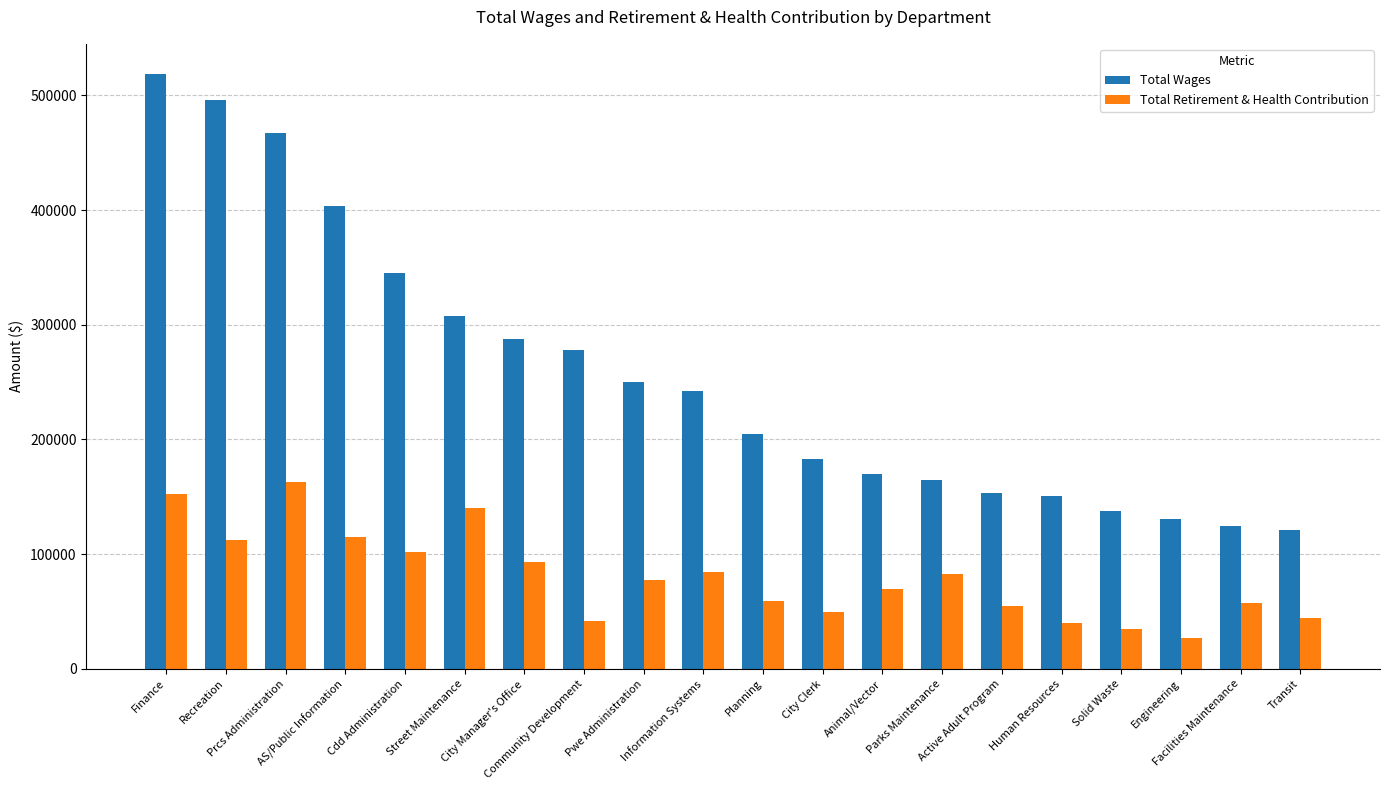

What is the value of the Total Wages bar at the 15th from the left?

153224